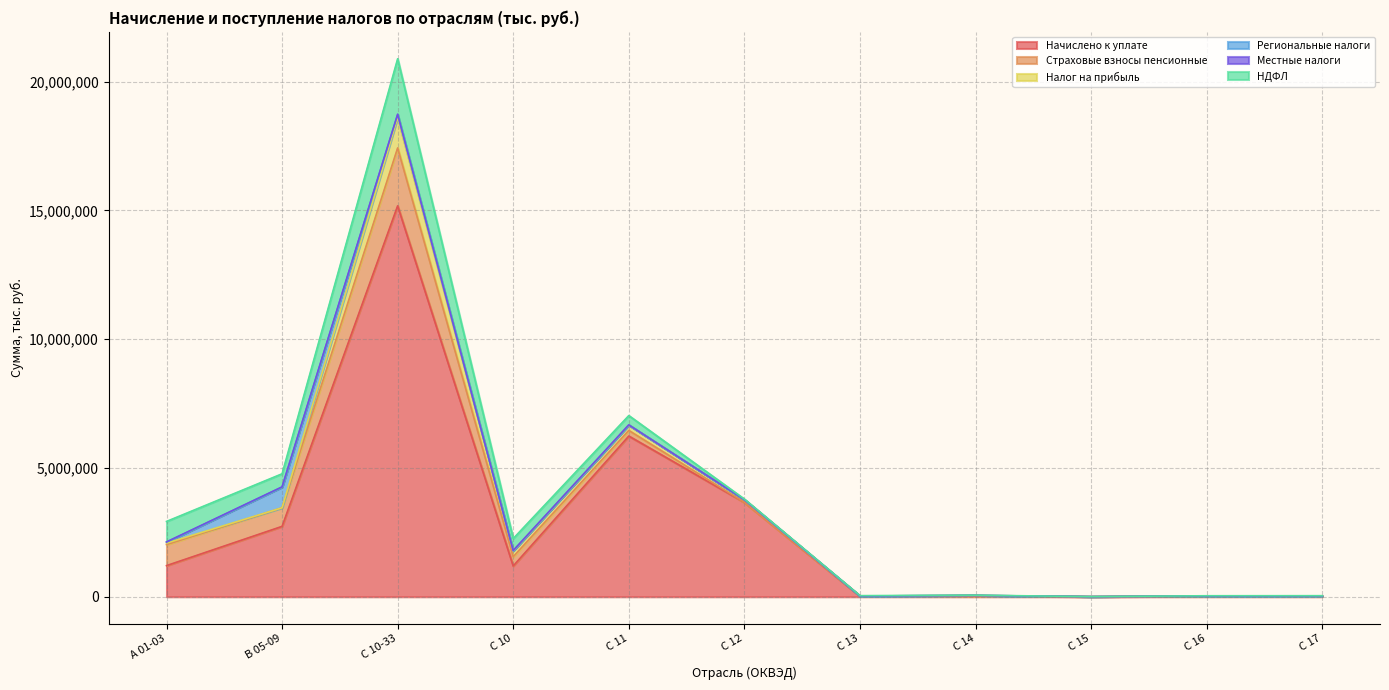

List the series in order of their peak value, highest first.

Начислено к уплате, Страховые взносы пенсионные, НДФЛ, Налог на прибыль, Региональные налоги, Местные налоги